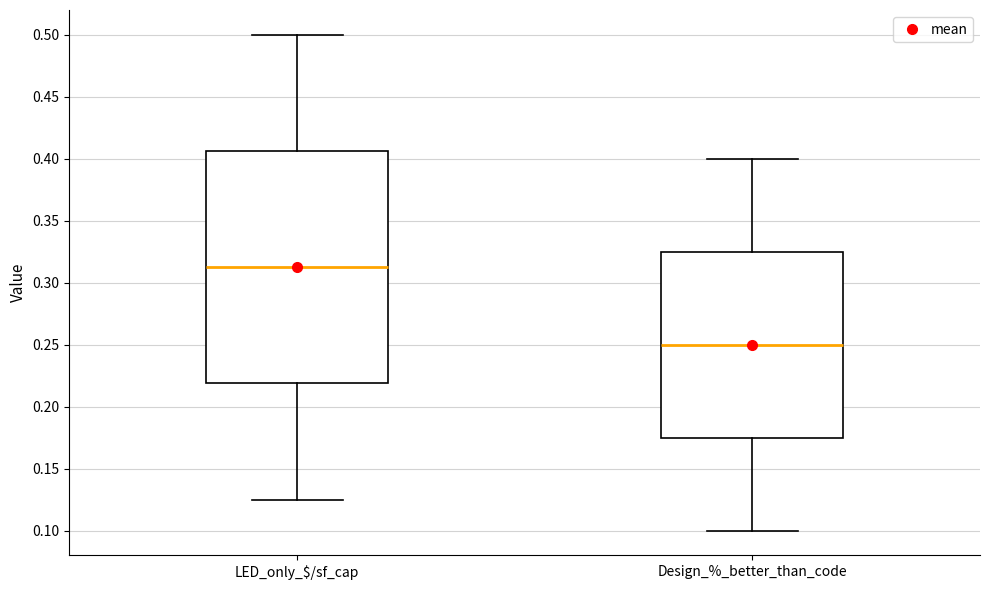

Which box has the highest median line?

LED_only_$/sf_cap